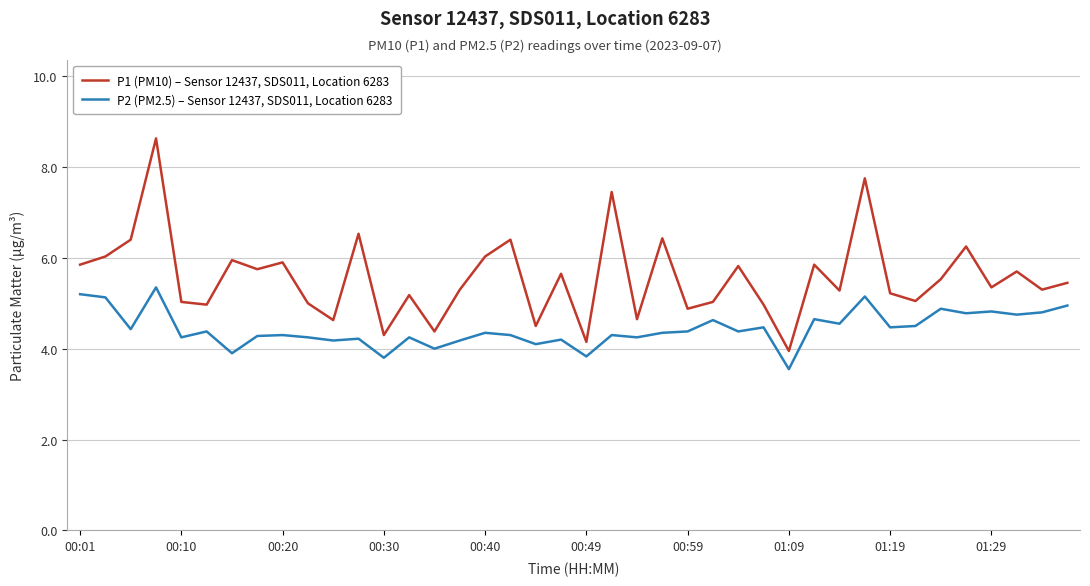

Which series has the largest total across all categories?

P1 (PM10) – Sensor 12437, SDS011, Location 6283